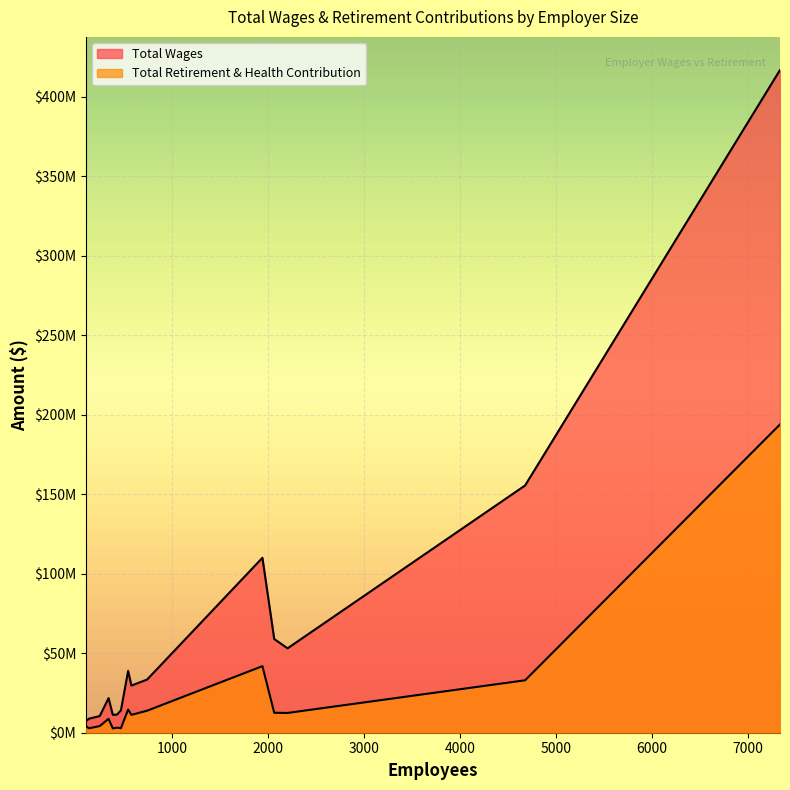

What is the label of the 15th point from the left?

99